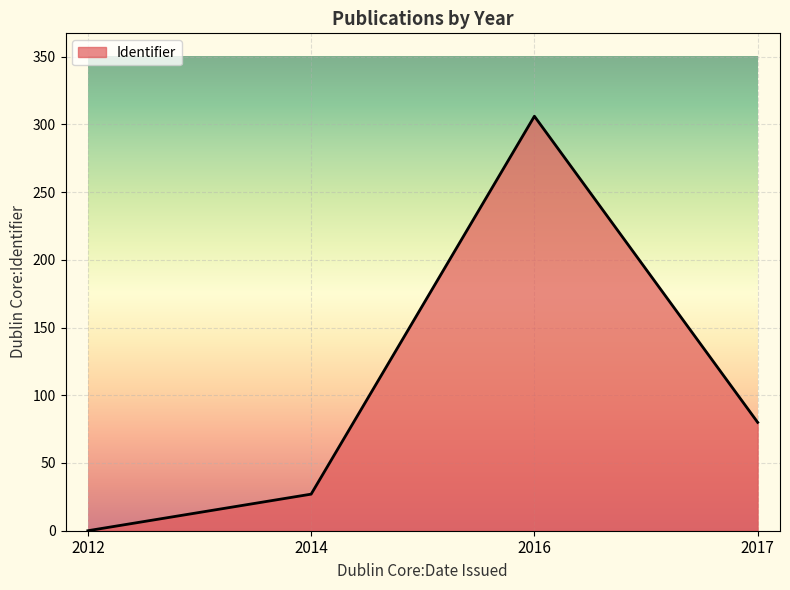

List the labels in order of value, largest first.

2016, 2017, 2014, 2012